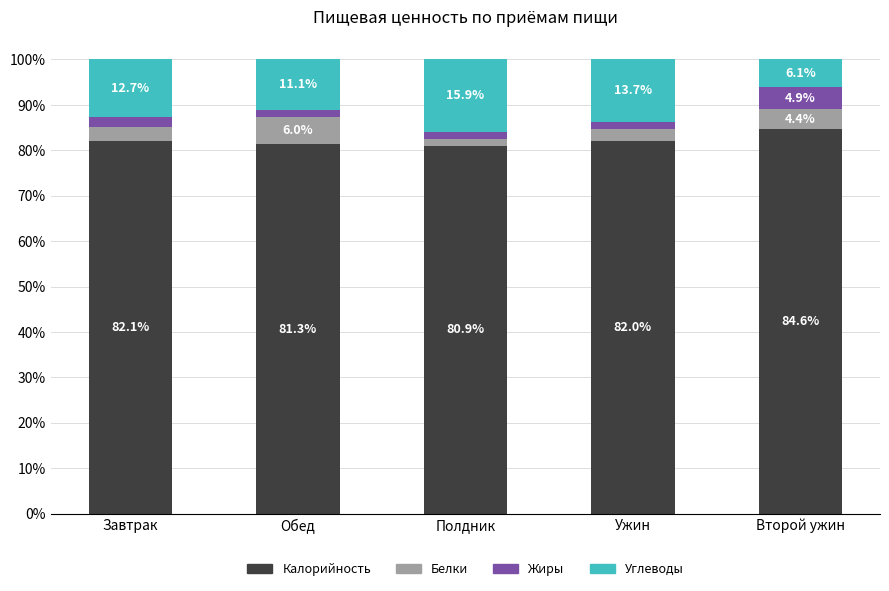

What is the lowest value of the Калорийность series?

80.9